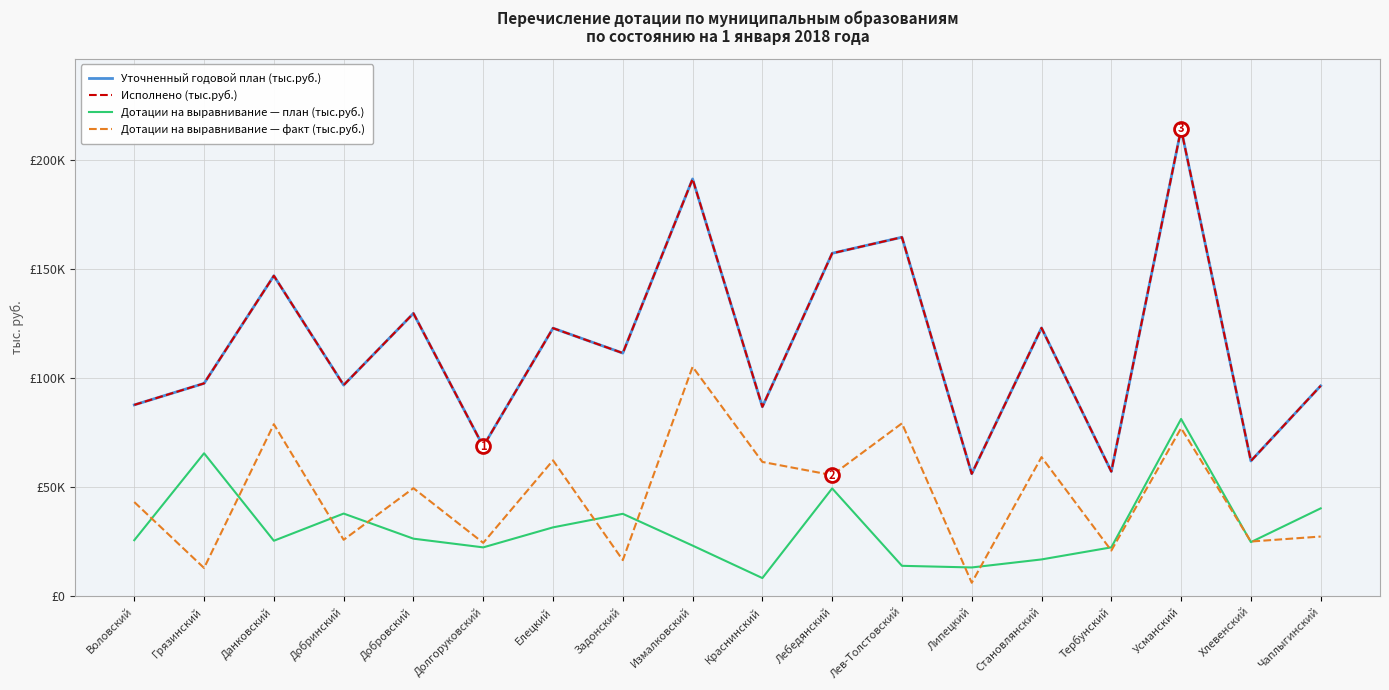

Does the chart display data point markers on the line(s)?

No